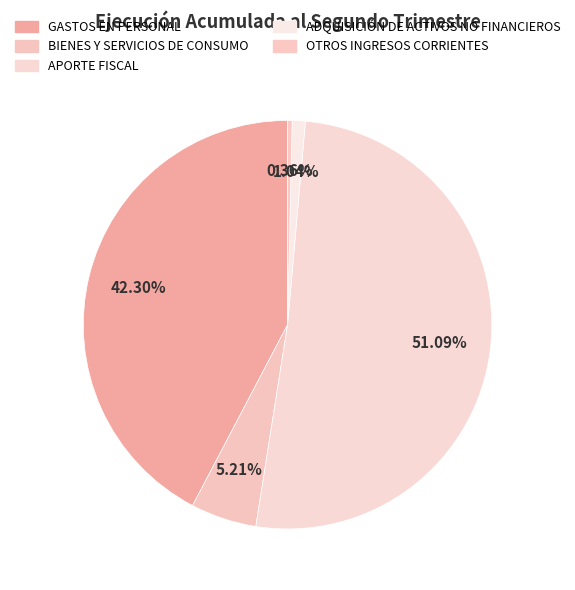

Between OTROS INGRESOS CORRIENTES and ADQUISICIÓN DE ACTIVOS NO FINANCIEROS, which is larger?

ADQUISICIÓN DE ACTIVOS NO FINANCIEROS